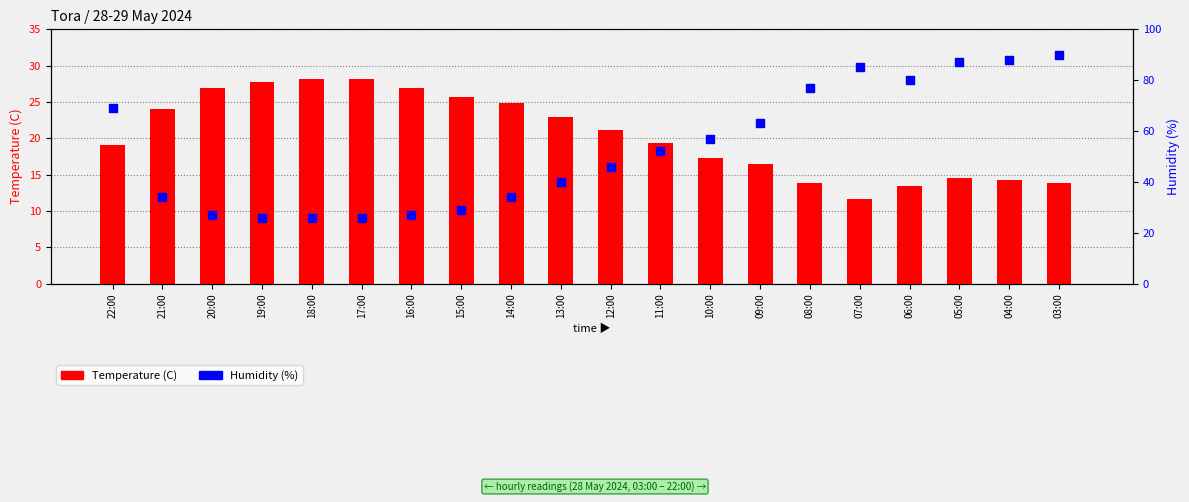

Which series contains the lowest Y value?

Temperature (C)